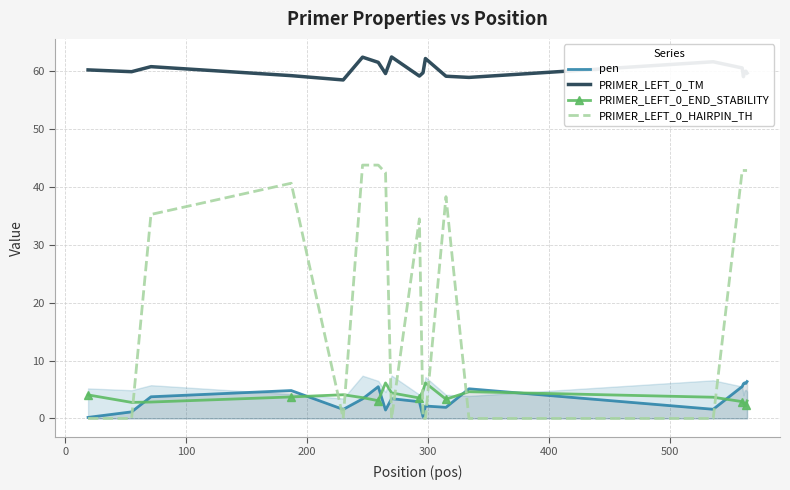

True or false: PRIMER_LEFT_0_END_STABILITY has more than 1 points higher than both neighbors.

True